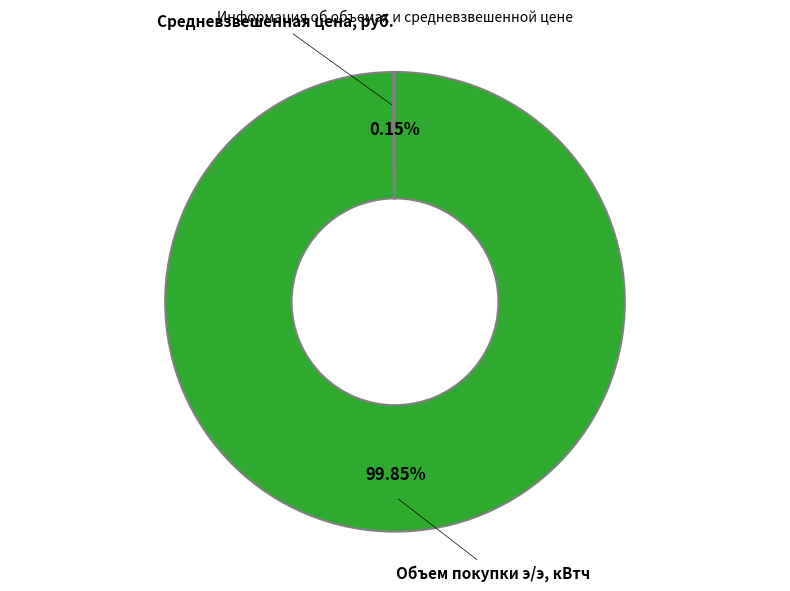

Which slice is the largest?

Объем покупки э/э, кВтч